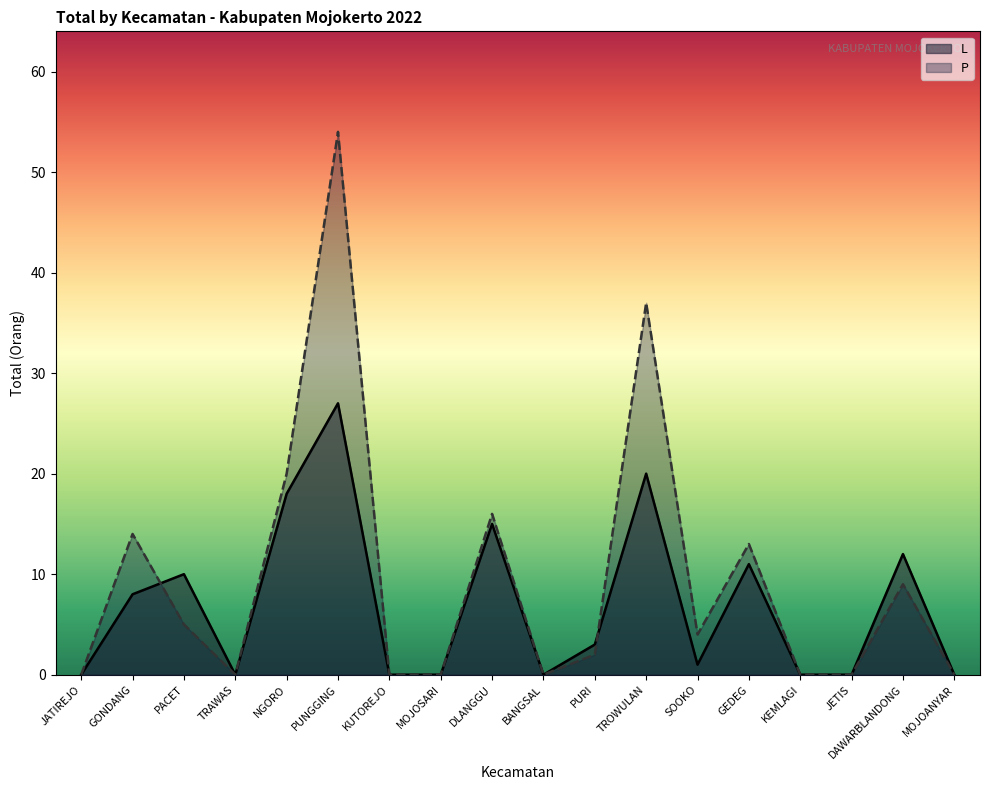

Reading right to left, transcribe all the data shown in this chart.

L: 0	12	0	0	11	1	20	3	0	15	0	0	27	18	0	10	8	0
P: 0	9	0	0	13	4	37	2	0	16	0	0	54	20	0	5	14	0